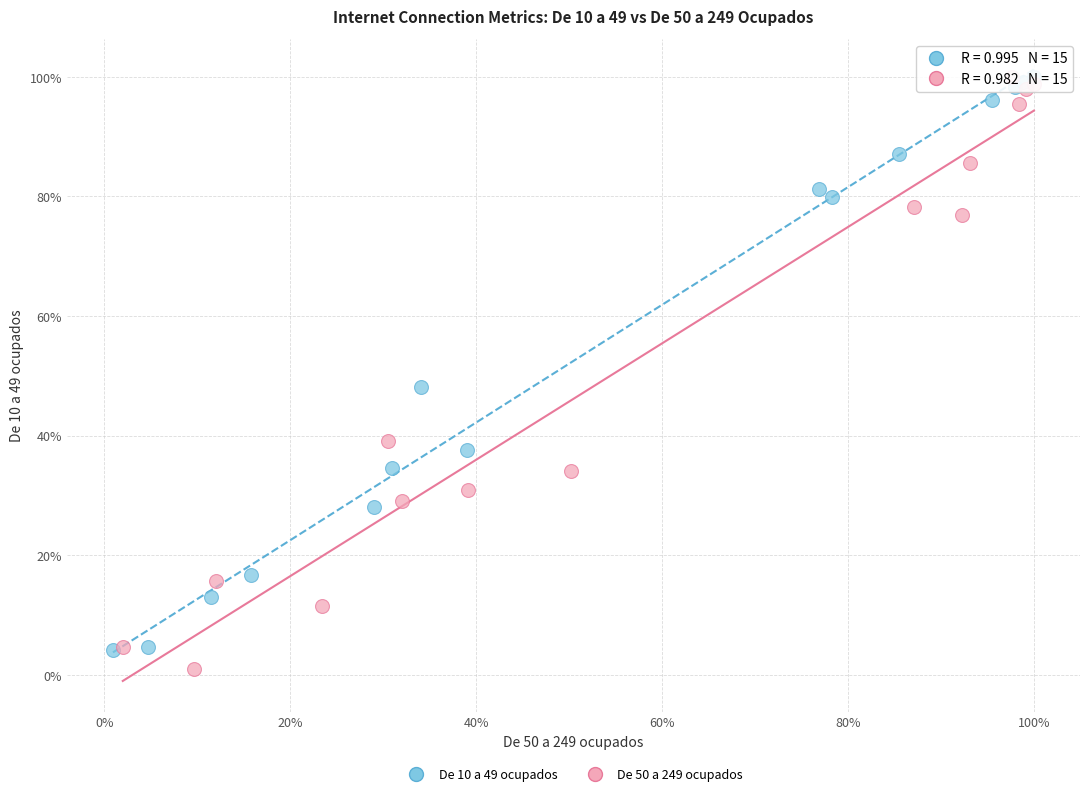

Which series reaches the minimum Y coordinate?

De 50 a 249 ocupados